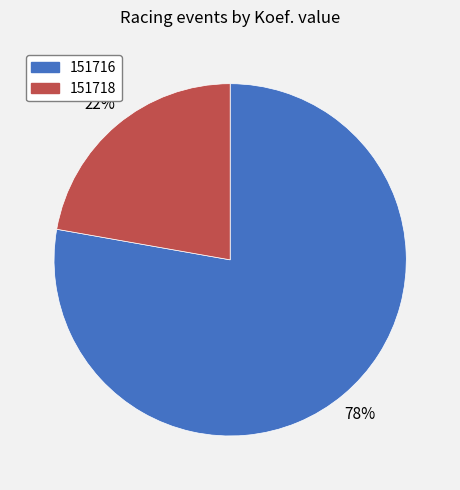

Is it true that 151718 is 22% of the pie?

True